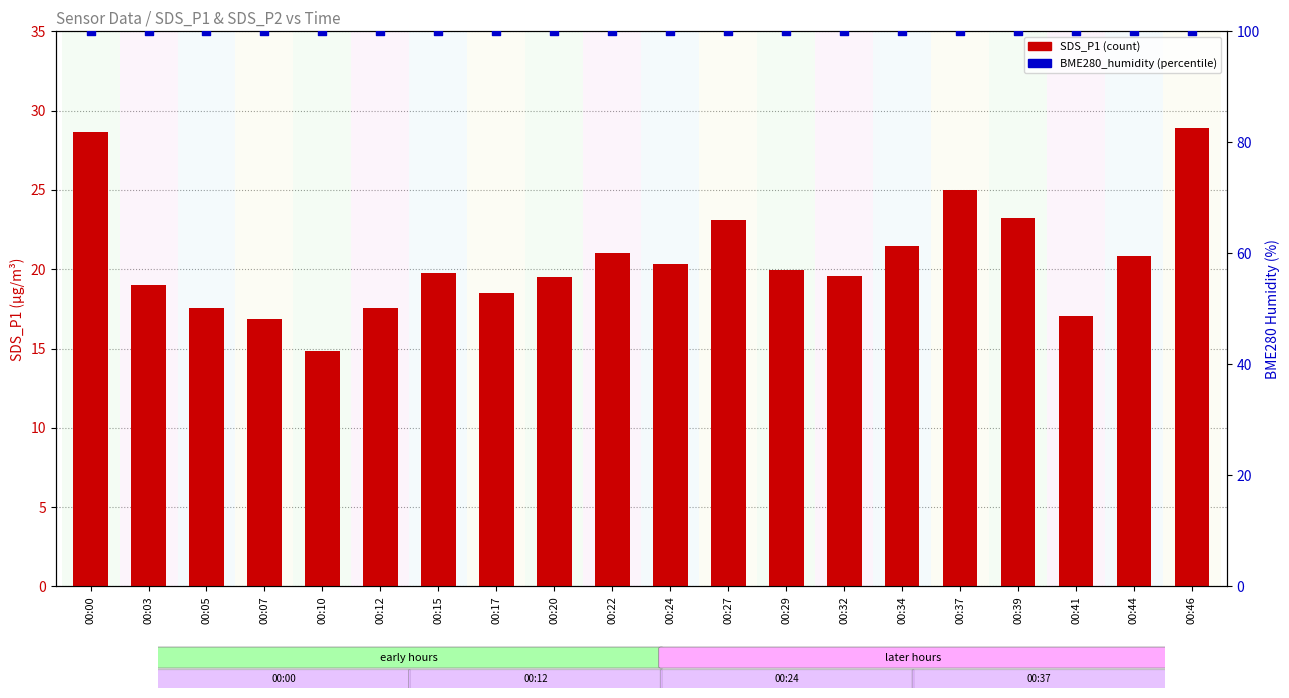

Which series contains the highest Y value?

BME280_humidity